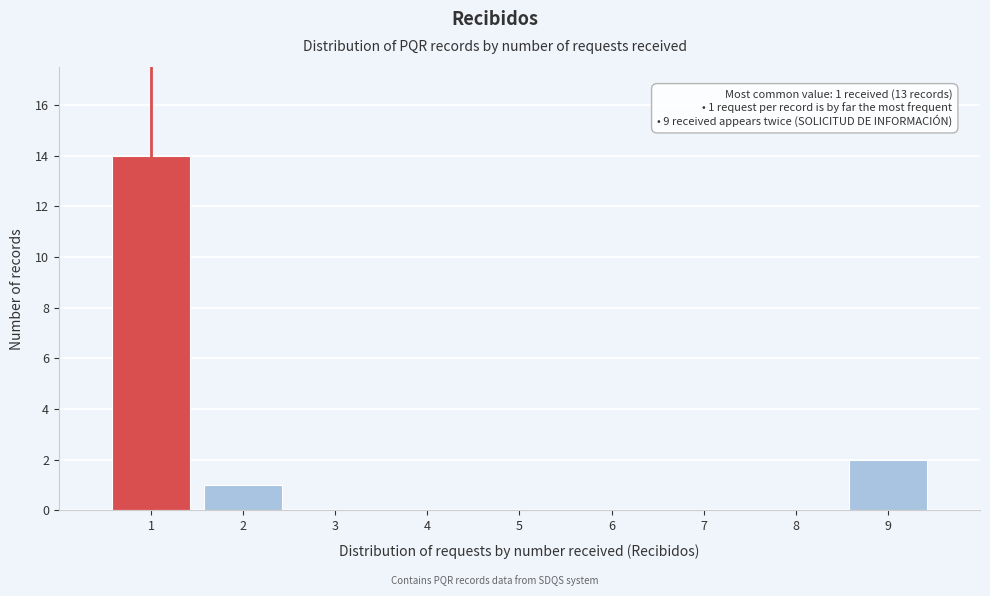

Over which range of the x-axis is the bar tallest?

0.5 to 1.5